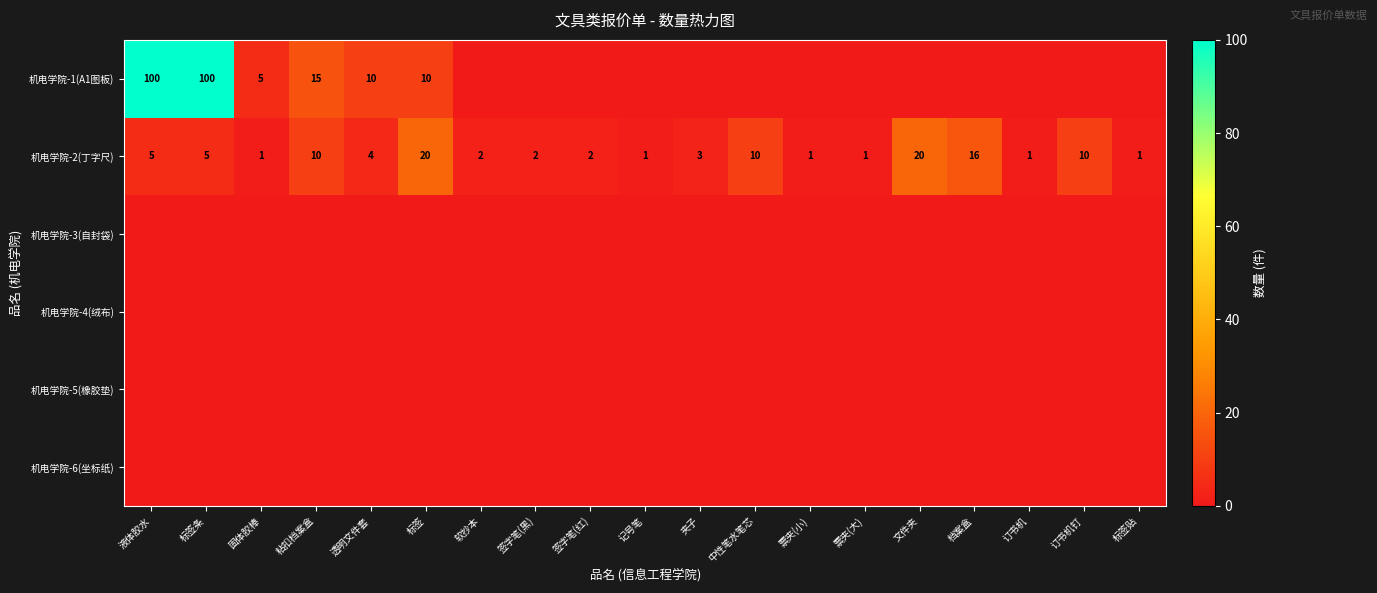

What is the difference between the maximum and minimum values in the 机电学院-2(丁字尺) series?

19